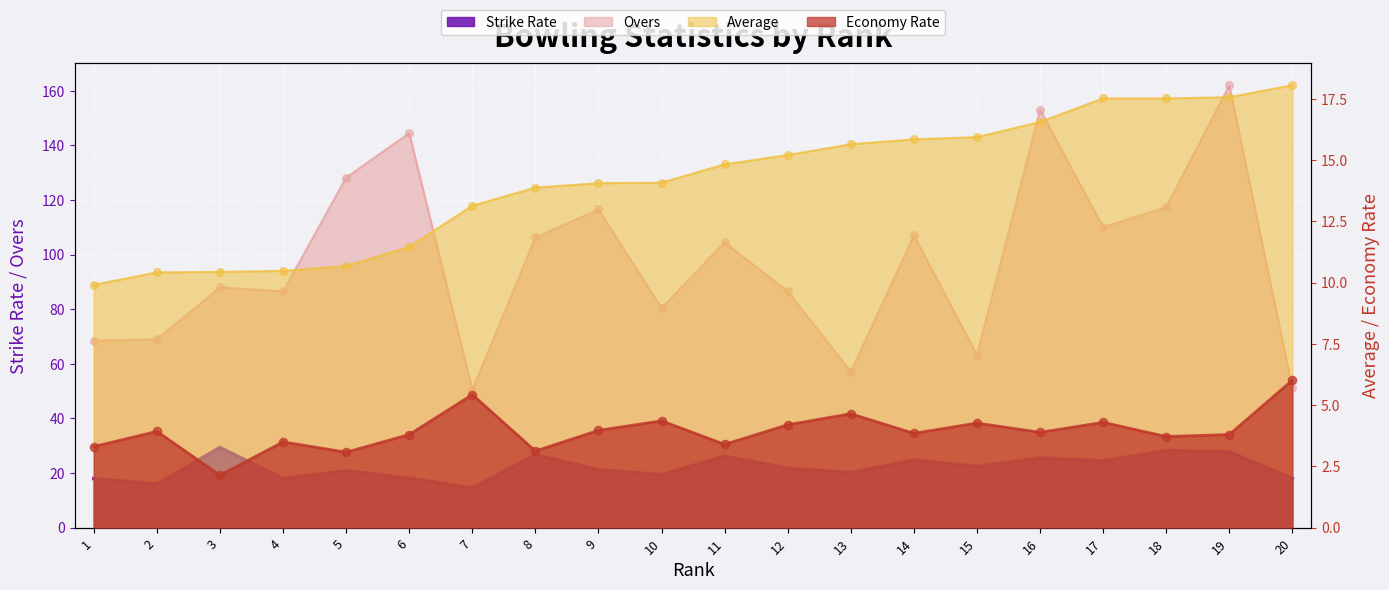

At which category is the sum across all series the highest?

19